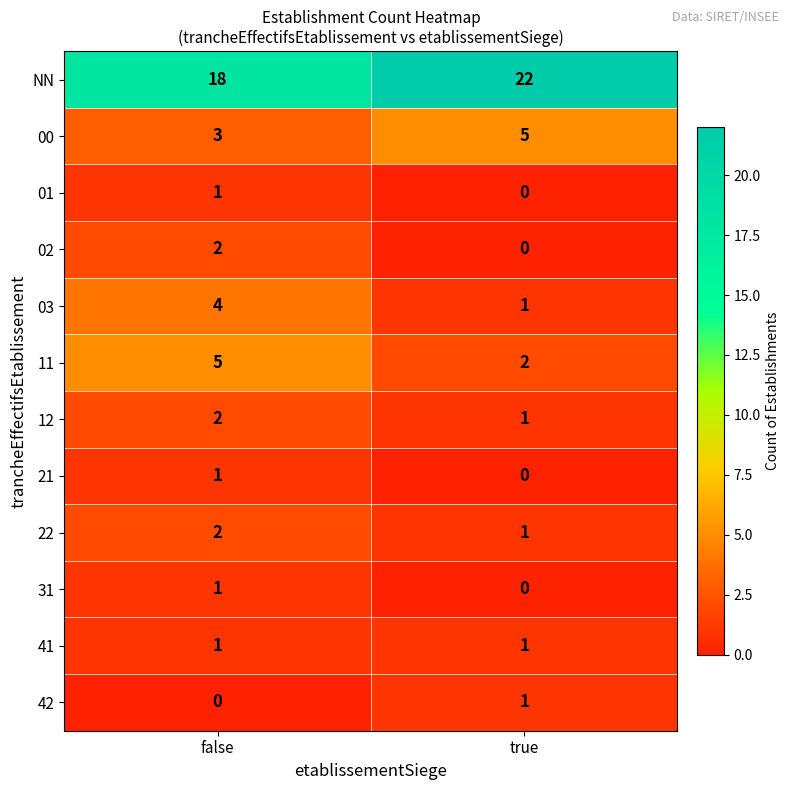

Reading right to left, what are all the values shown in this chart?

NN: true=22	false=18
00: true=5	false=3
01: true=0	false=1
02: true=0	false=2
03: true=1	false=4
11: true=2	false=5
12: true=1	false=2
21: true=0	false=1
22: true=1	false=2
31: true=0	false=1
41: true=1	false=1
42: true=1	false=0